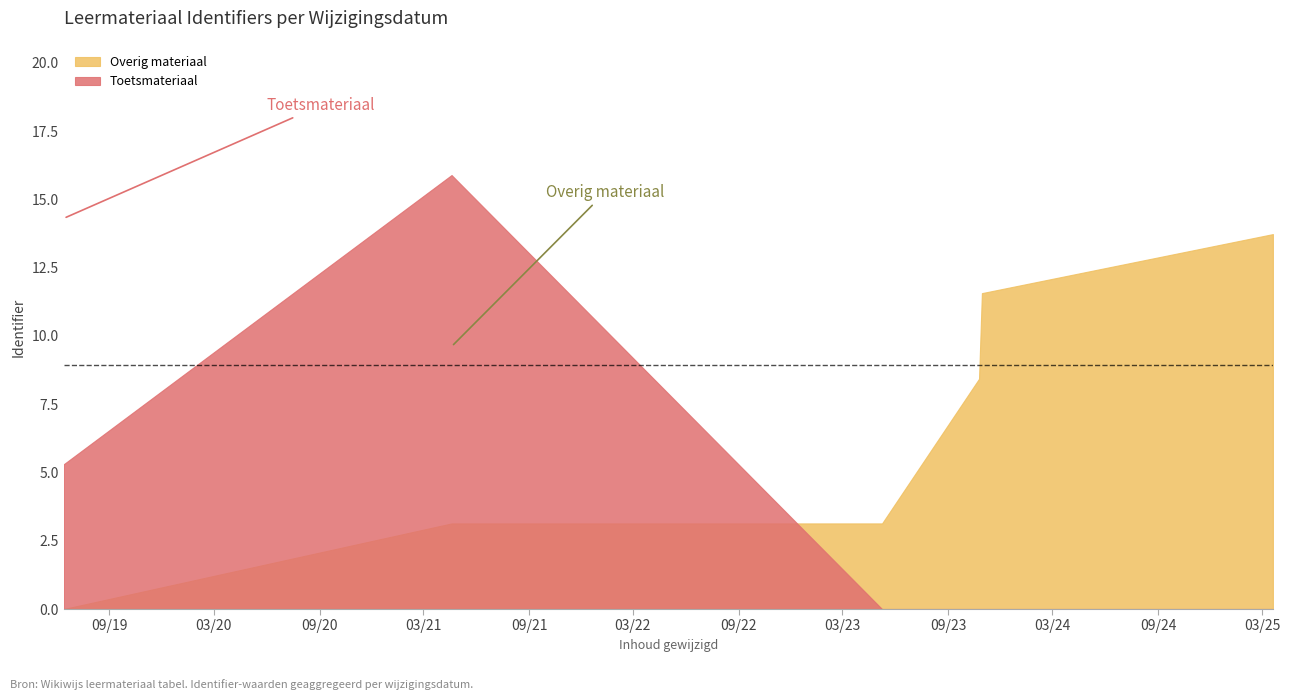

Which label corresponds to the largest value in the chart?

2025-03-20